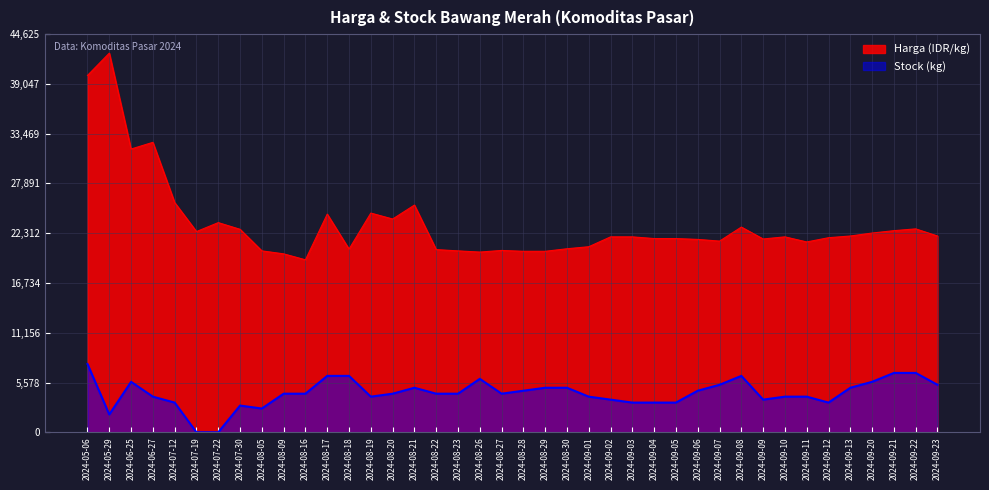

How many values in Stock are above zero?

38